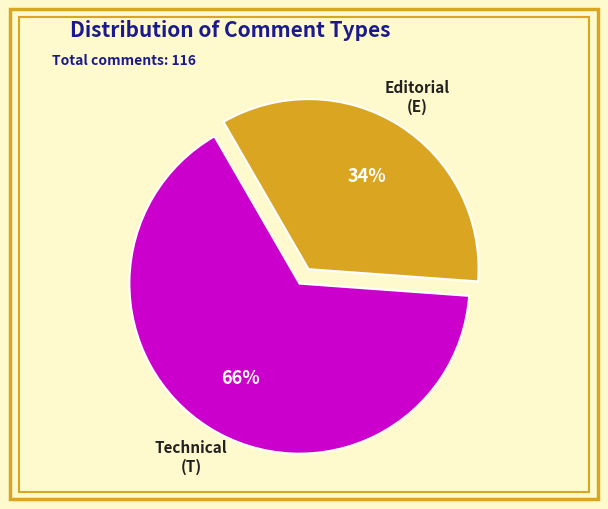

How many slices are in this pie chart?

2